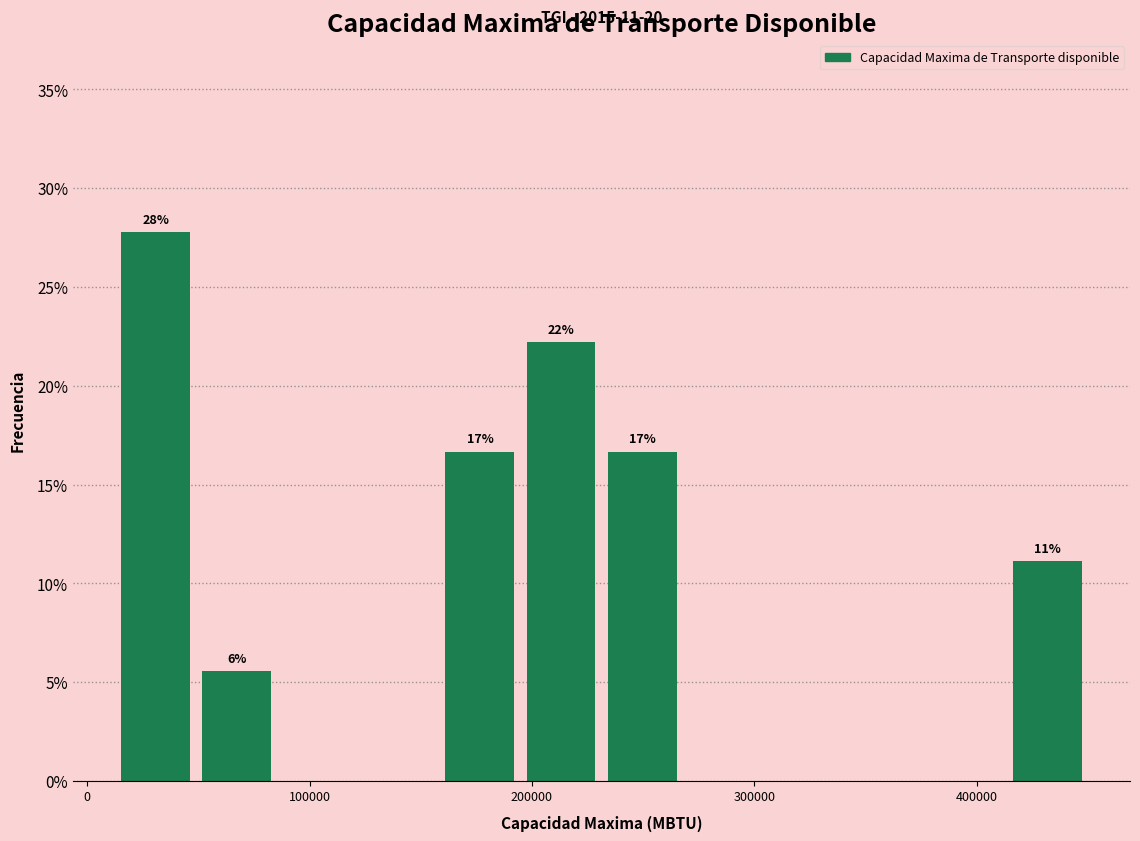

Around what value on the x-axis is the tallest bar? Give the approximate position of its centre, as read against the axis.

30000